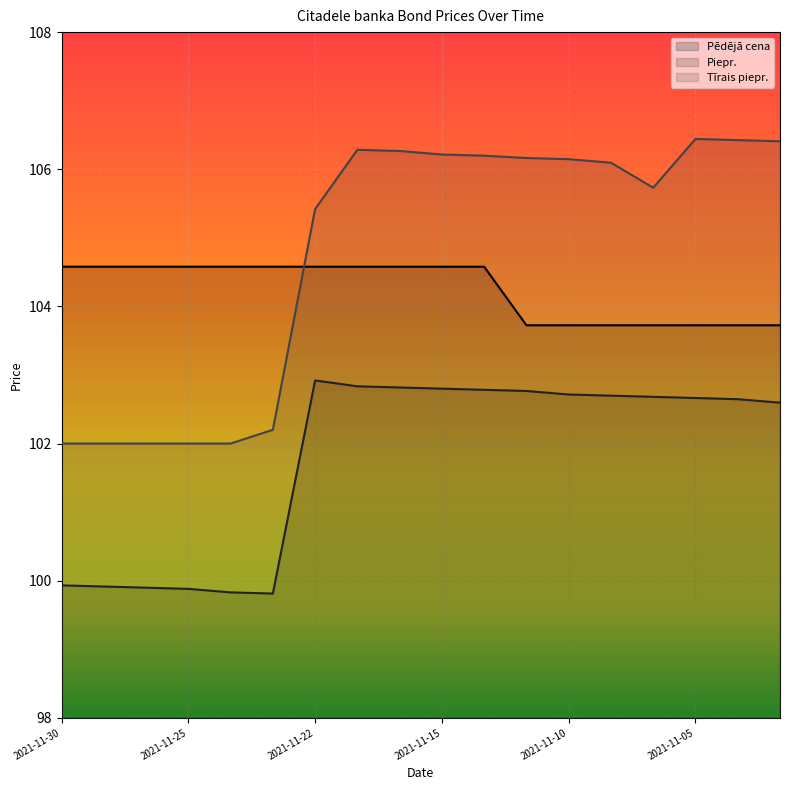

What is the total value across all series at 2021-11-10?

312.6